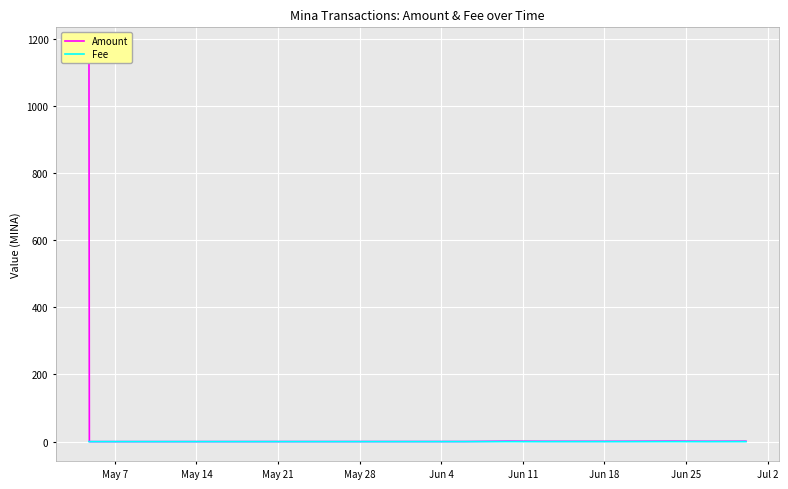

How many data points does each series have?

10